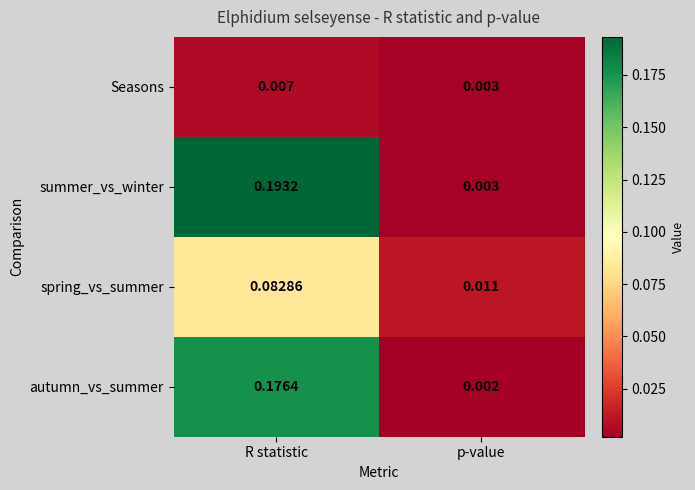

Rank the series at R statistic from highest to lowest value.

summer_vs_winter, autumn_vs_summer, spring_vs_summer, Seasons